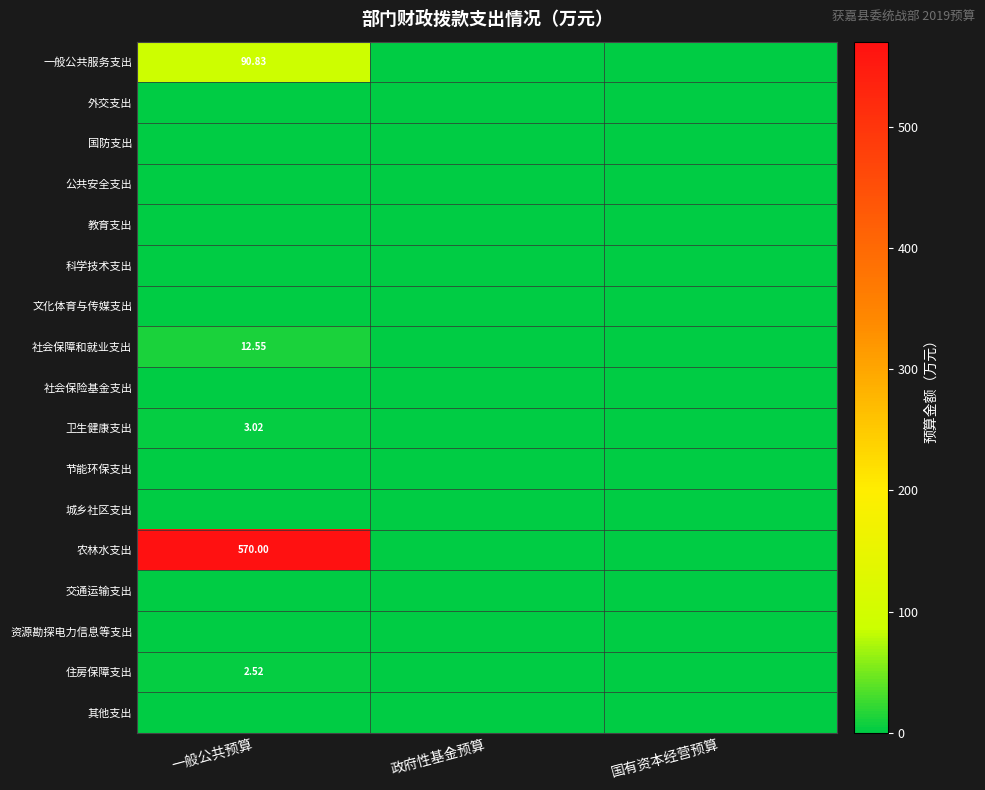

Between 一般公共预算 and 政府性基金预算, which series saw the biggest shift?

农林水支出